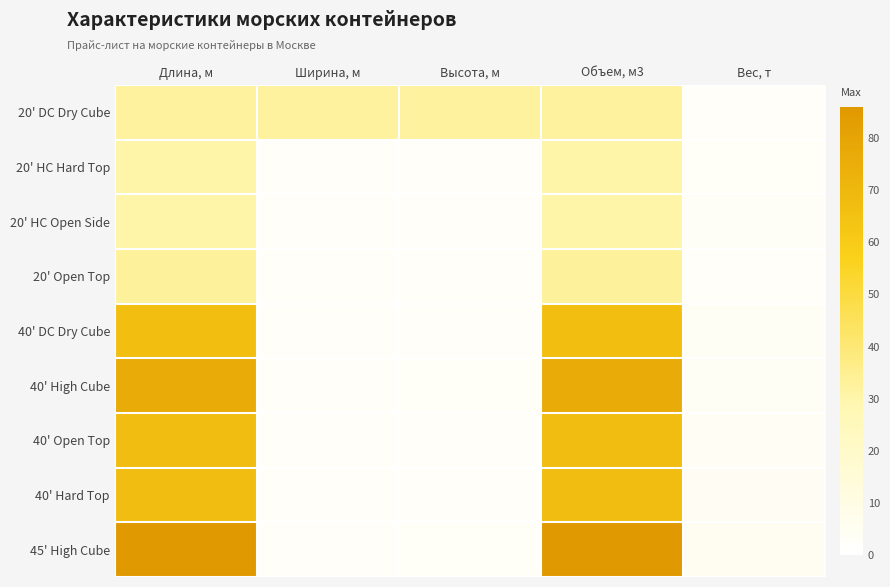

Reading right to left, what are all the values shown in this chart?

20' DC Dry Cube: Вес, т=2.1	Объем, м3=32.5	Высота, м=32.5	Ширина, м=32.5	Длина, м=32.5
20' HC Hard Top: Вес, т=2.8	Объем, м3=30.5	Высота, м=2.6	Ширина, м=2.3	Длина, м=30.5
20' HC Open Side: Вес, т=3.5	Объем, м3=30.5	Высота, м=2.6	Ширина, м=2.3	Длина, м=30.5
20' Open Top: Вес, т=2.4	Объем, м3=33.0	Высота, м=2.4	Ширина, м=2.3	Длина, м=33.0
40' DC Dry Cube: Вес, т=4.0	Объем, м3=66.0	Высота, м=2.4	Ширина, м=2.3	Длина, м=66.0
40' High Cube: Вес, т=3.9	Объем, м3=76.3	Высота, м=2.7	Ширина, м=2.4	Длина, м=76.3
40' Open Top: Вес, т=4.3	Объем, м3=67.0	Высота, м=2.4	Ширина, м=2.3	Длина, м=67.0
40' Hard Top: Вес, т=4.5	Объем, м3=67.0	Высота, м=2.4	Ширина, м=2.3	Длина, м=67.0
45' High Cube: Вес, т=4.8	Объем, м3=86.0	Высота, м=2.7	Ширина, м=2.4	Длина, м=86.0